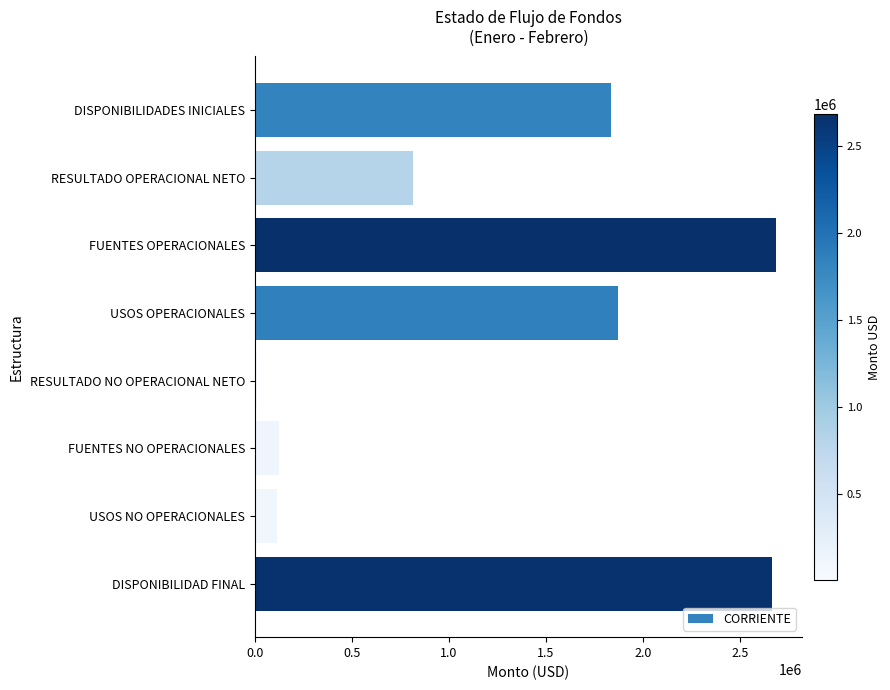

What is the sum of all values?

10126518.9